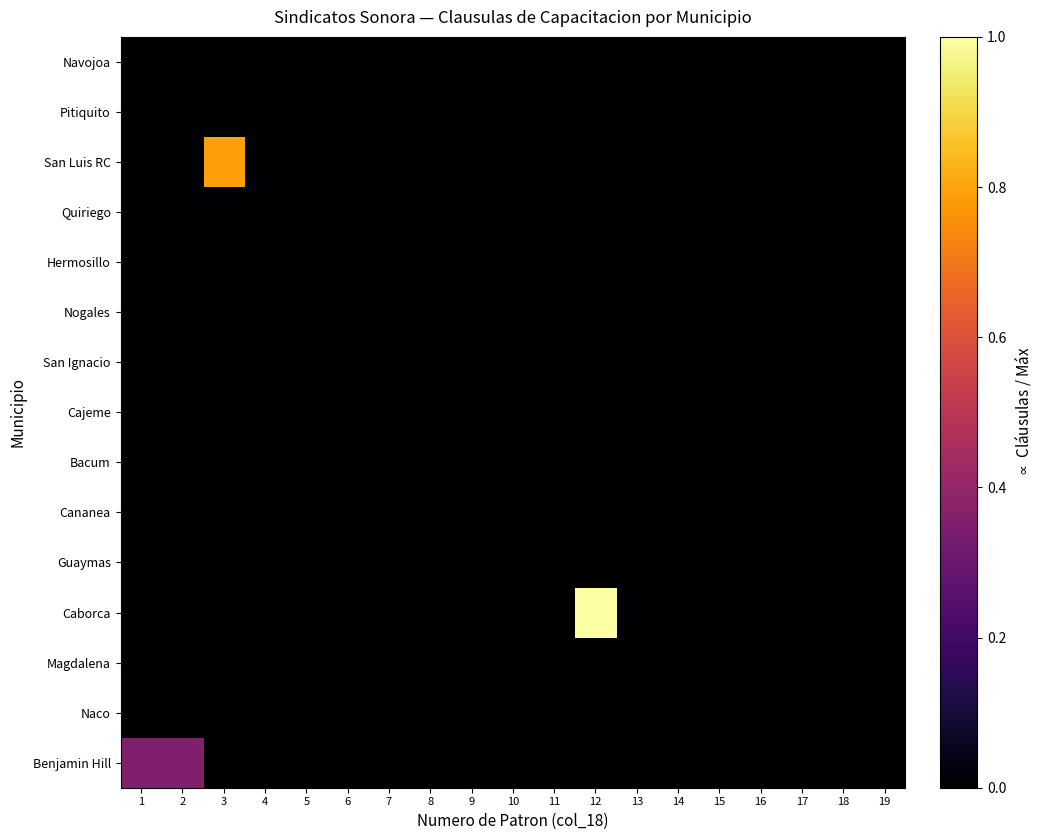

Reading right to left, list all the values displayed in this chart.

Navojoa: 19=0.0	18=0.0	17=0.0	16=0.0	15=0.0	14=0.0	13=0.0	12=0.0	11=0.0	10=0.0	9=0.0	8=0.0	7=0.0	6=0.0	5=0.0	4=0.0	3=0.0	2=0.0	1=0.0
Pitiquito: 19=0.0	18=0.0	17=0.0	16=0.0	15=0.0	14=0.0	13=0.0	12=0.0	11=0.0	10=0.0	9=0.0	8=0.0	7=0.0	6=0.0	5=0.0	4=0.0	3=0.0	2=0.0	1=0.0
San Luis RC: 19=0.0	18=0.0	17=0.0	16=0.0	15=0.0	14=0.0	13=0.0	12=0.0	11=0.0	10=0.0	9=0.0	8=0.0	7=0.0	6=0.0	5=0.0	4=0.0	3=0.8	2=0.0	1=0.0
Quiriego: 19=0.0	18=0.0	17=0.0	16=0.0	15=0.0	14=0.0	13=0.0	12=0.0	11=0.0	10=0.0	9=0.0	8=0.0	7=0.0	6=0.0	5=0.0	4=0.0	3=0.0	2=0.0	1=0.0
Hermosillo: 19=0.0	18=0.0	17=0.0	16=0.0	15=0.0	14=0.0	13=0.0	12=0.0	11=0.0	10=0.0	9=0.0	8=0.0	7=0.0	6=0.0	5=0.0	4=0.0	3=0.0	2=0.0	1=0.0
Nogales: 19=0.0	18=0.0	17=0.0	16=0.0	15=0.0	14=0.0	13=0.0	12=0.0	11=0.0	10=0.0	9=0.0	8=0.0	7=0.0	6=0.0	5=0.0	4=0.0	3=0.0	2=0.0	1=0.0
San Ignacio: 19=0.0	18=0.0	17=0.0	16=0.0	15=0.0	14=0.0	13=0.0	12=0.0	11=0.0	10=0.0	9=0.0	8=0.0	7=0.0	6=0.0	5=0.0	4=0.0	3=0.0	2=0.0	1=0.0
Cajeme: 19=0.0	18=0.0	17=0.0	16=0.0	15=0.0	14=0.0	13=0.0	12=0.0	11=0.0	10=0.0	9=0.0	8=0.0	7=0.0	6=0.0	5=0.0	4=0.0	3=0.0	2=0.0	1=0.0
Bacum: 19=0.0	18=0.0	17=0.0	16=0.0	15=0.0	14=0.0	13=0.0	12=0.0	11=0.0	10=0.0	9=0.0	8=0.0	7=0.0	6=0.0	5=0.0	4=0.0	3=0.0	2=0.0	1=0.0
Cananea: 19=0.0	18=0.0	17=0.0	16=0.0	15=0.0	14=0.0	13=0.0	12=0.0	11=0.0	10=0.0	9=0.0	8=0.0	7=0.0	6=0.0	5=0.0	4=0.0	3=0.0	2=0.0	1=0.0
Guaymas: 19=0.0	18=0.0	17=0.0	16=0.0	15=0.0	14=0.0	13=0.0	12=0.0	11=0.0	10=0.0	9=0.0	8=0.0	7=0.0	6=0.0	5=0.0	4=0.0	3=0.0	2=0.0	1=0.0
Caborca: 19=0.0	18=0.0	17=0.0	16=0.0	15=0.0	14=0.0	13=0.0	12=1.0	11=0.0	10=0.0	9=0.0	8=0.0	7=0.0	6=0.0	5=0.0	4=0.0	3=0.0	2=0.0	1=0.0
Magdalena: 19=0.0	18=0.0	17=0.0	16=0.0	15=0.0	14=0.0	13=0.0	12=0.0	11=0.0	10=0.0	9=0.0	8=0.0	7=0.0	6=0.0	5=0.0	4=0.0	3=0.0	2=0.0	1=0.0
Naco: 19=0.0	18=0.0	17=0.0	16=0.0	15=0.0	14=0.0	13=0.0	12=0.0	11=0.0	10=0.0	9=0.0	8=0.0	7=0.0	6=0.0	5=0.0	4=0.0	3=0.0	2=0.0	1=0.0
Benjamin Hill: 19=0.0	18=0.0	17=0.0	16=0.0	15=0.0	14=0.0	13=0.0	12=0.0	11=0.0	10=0.0	9=0.0	8=0.0	7=0.0	6=0.0	5=0.0	4=0.0	3=0.0	2=0.4	1=0.4